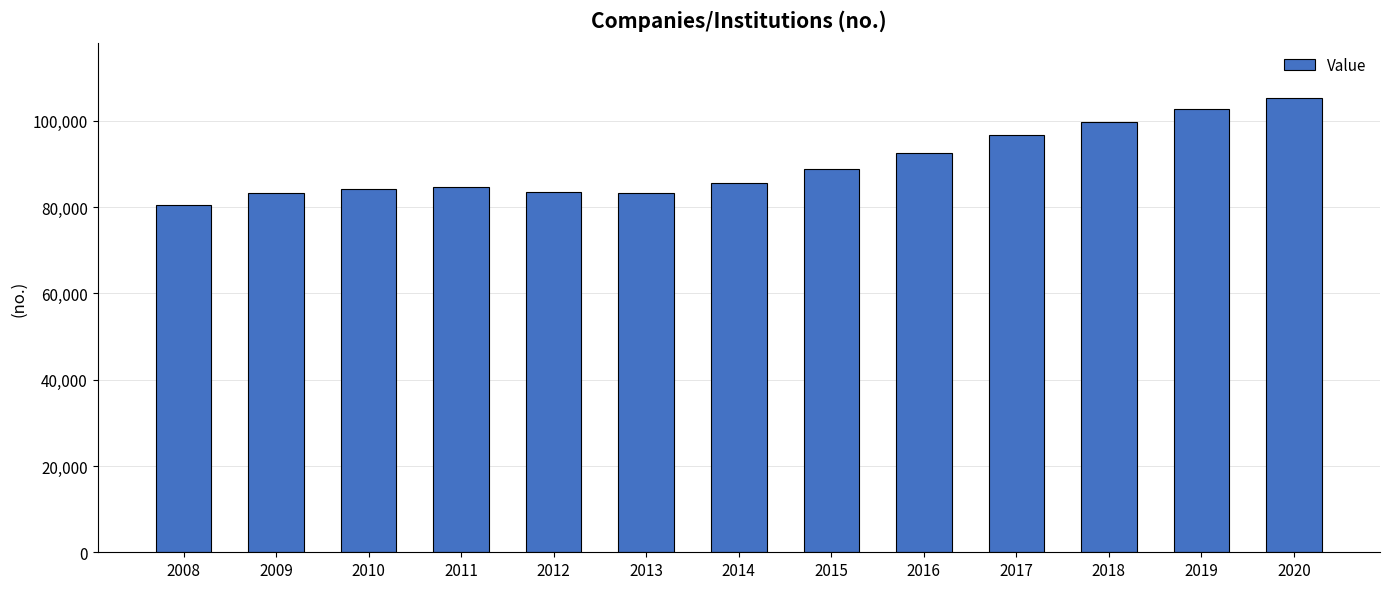

What is the ratio of the value at 2015 to the value at 2009?

1.1